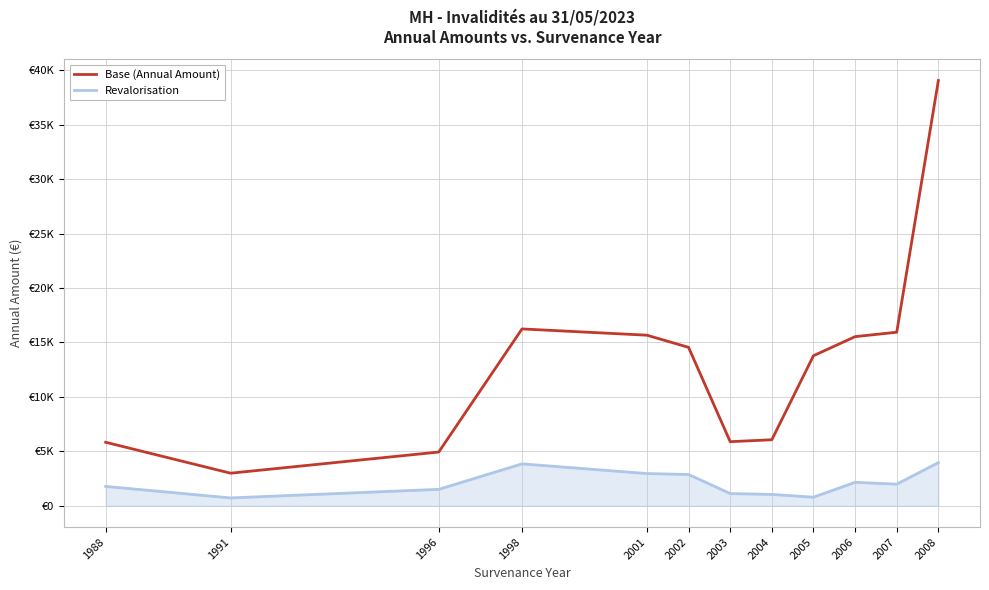

True or false: Revalorisation and Base (Annual Amount) intersect in this chart.

False